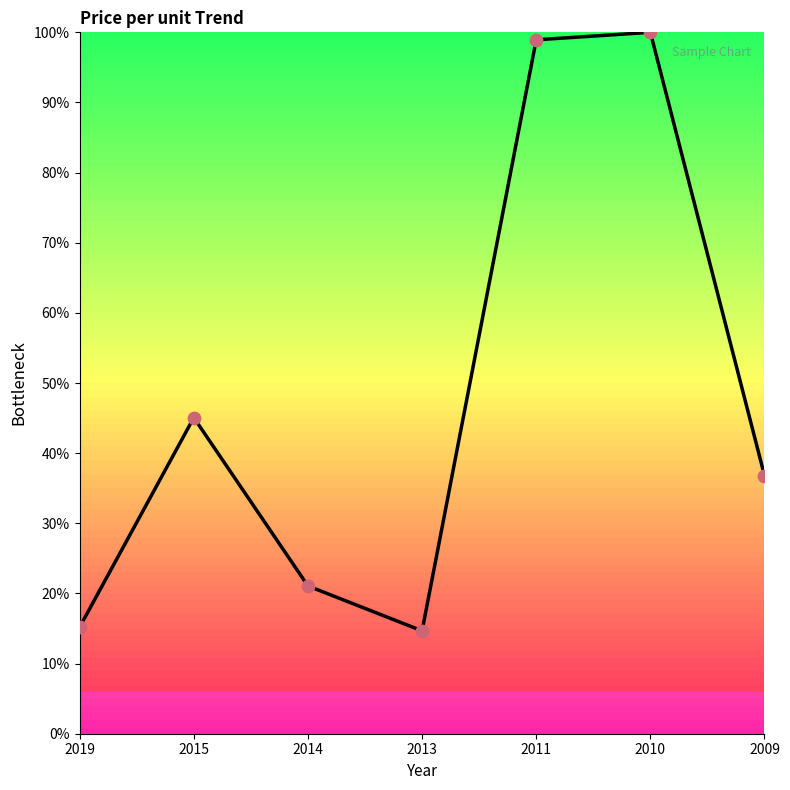

What is the change in value from 2015 to 2010?

+54.9